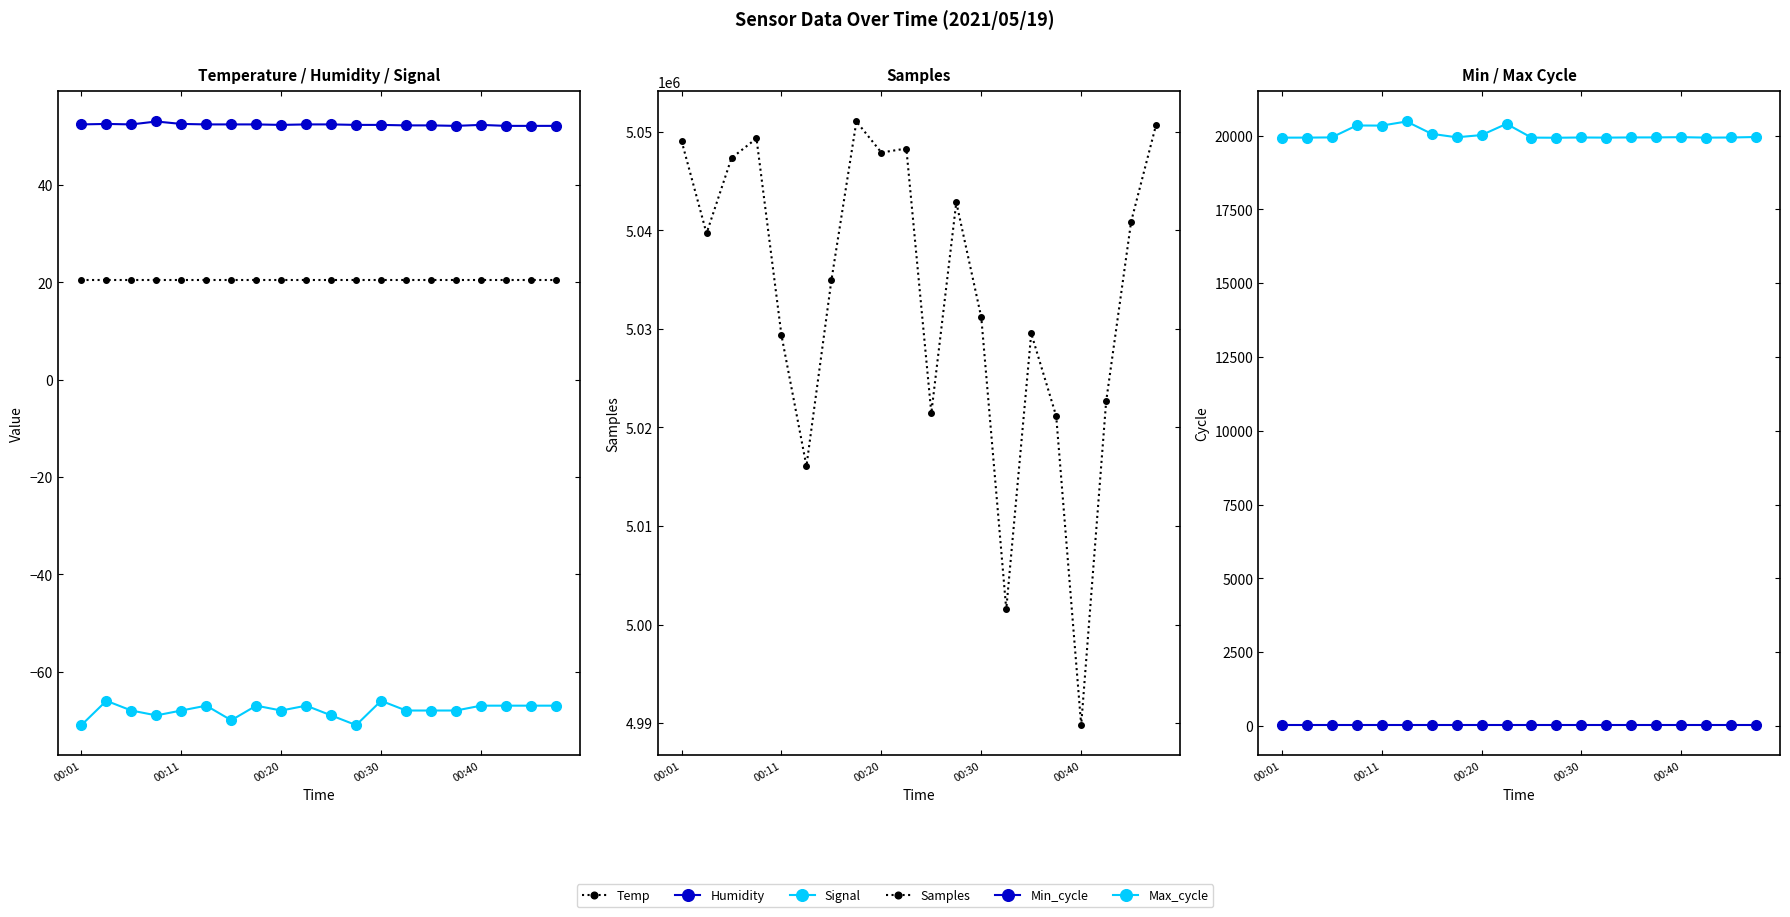

At how many categories does at least one series exceed 4617636?

20